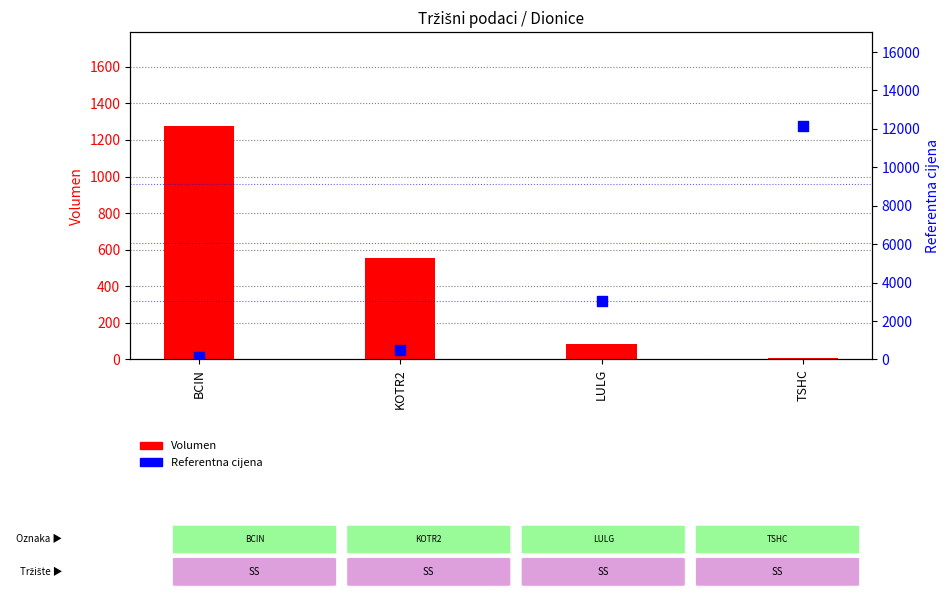

What is the total value across all series at BCIN?

1405.7